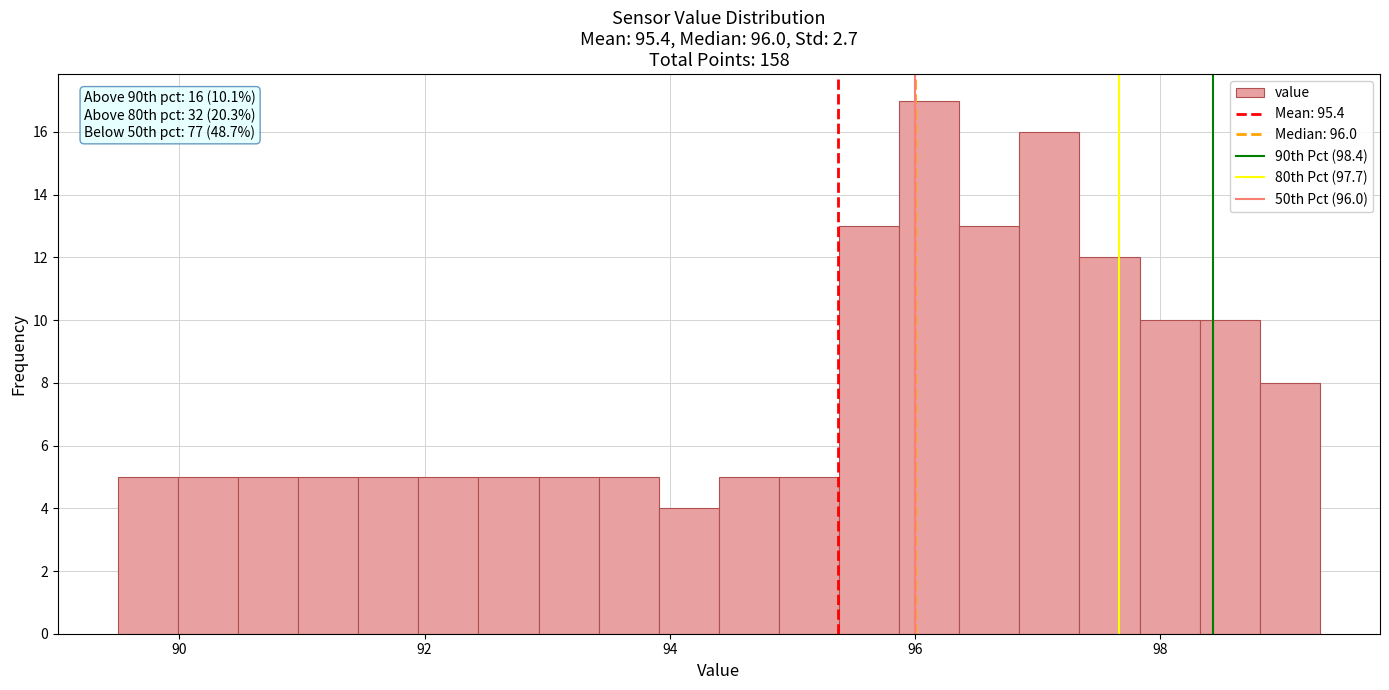

Read against the x-axis, roughly where is the centre of the tallest bar?

96.2